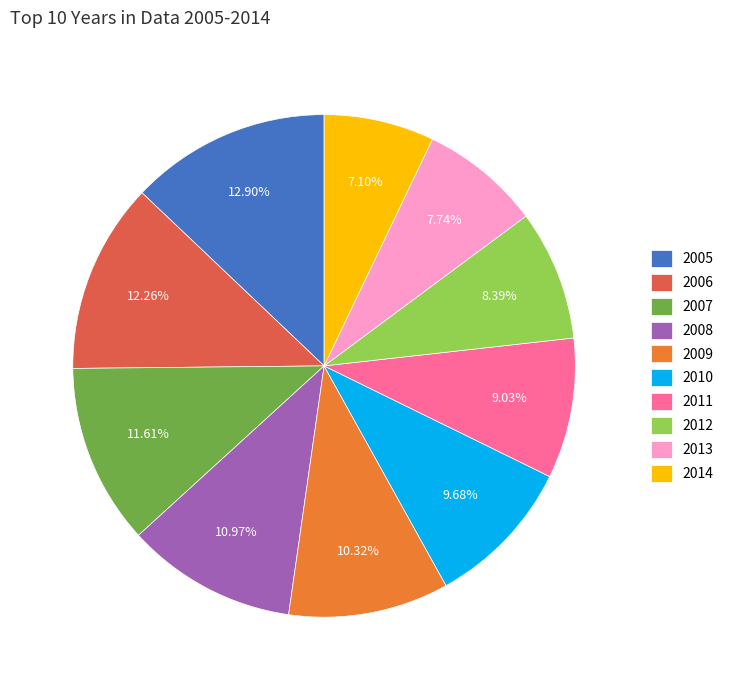

The 2007 slice represents 5% of the pie. True or false?

False